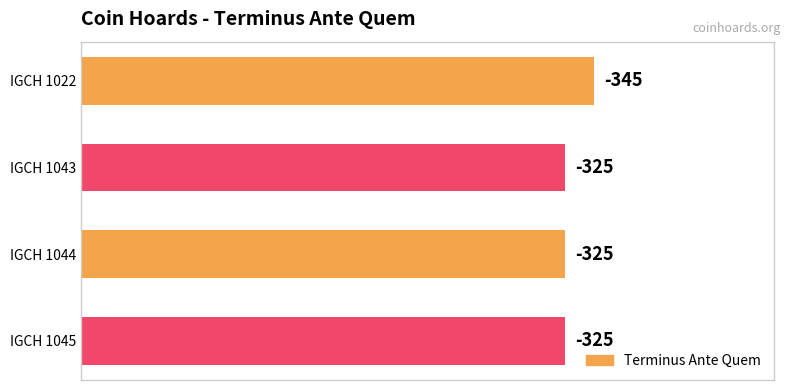

How many values are between 325 and 345?

4